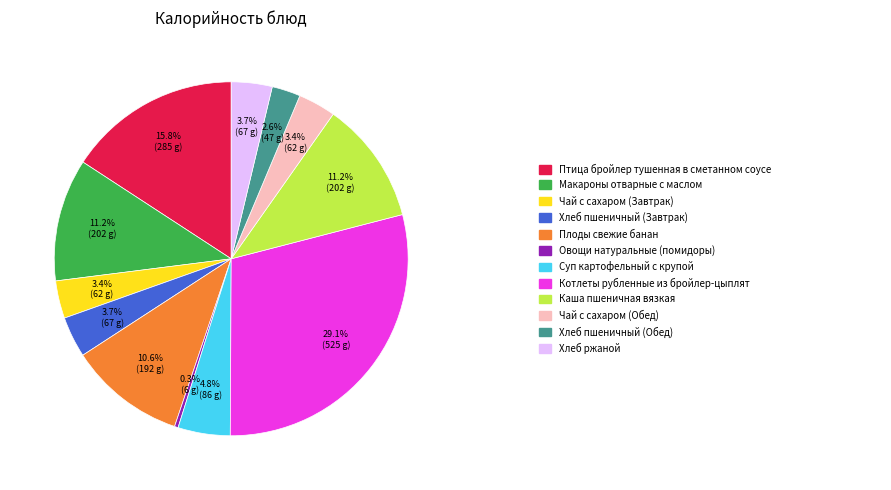

Is there any slice that represents more than half of the pie?

No